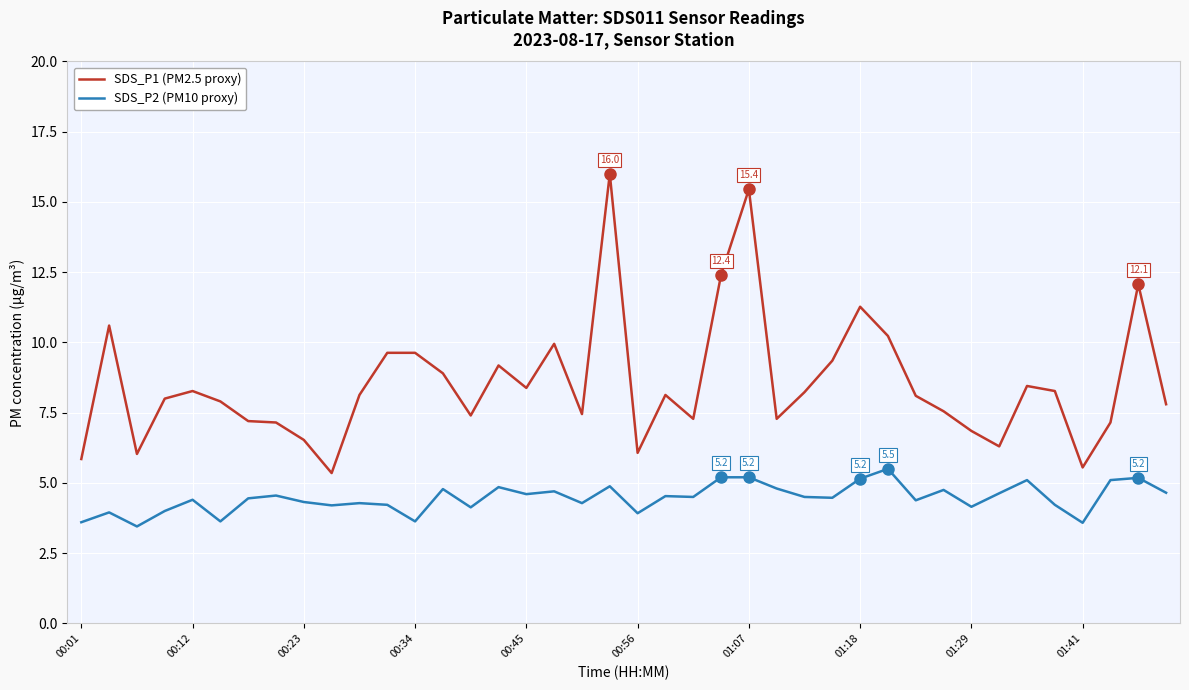

Rank the series by their maximum value, from lowest to highest.

SDS_P2 (PM10 proxy), SDS_P1 (PM2.5 proxy)